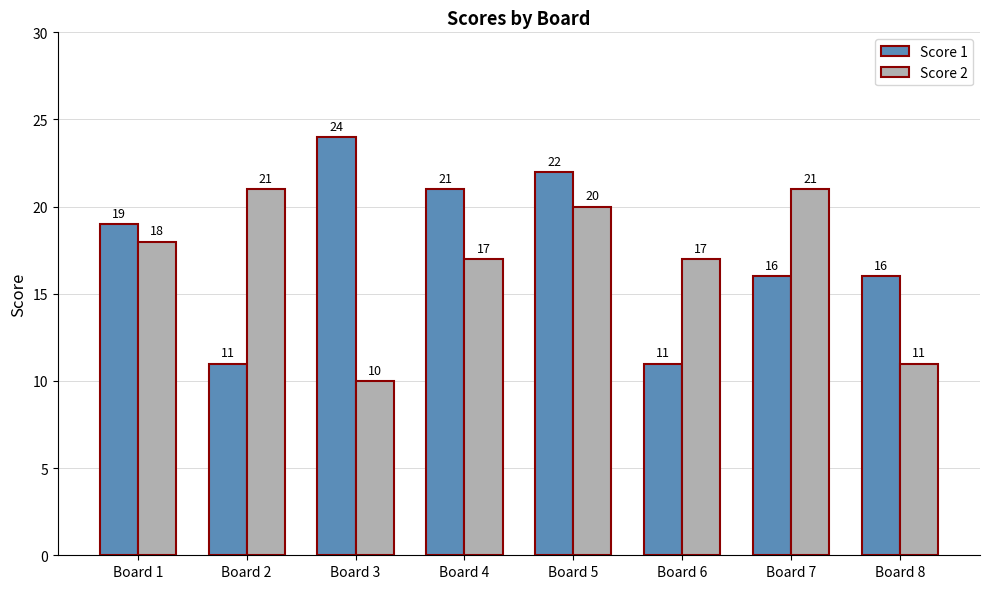

Which series has the largest total across all categories?

Score 1